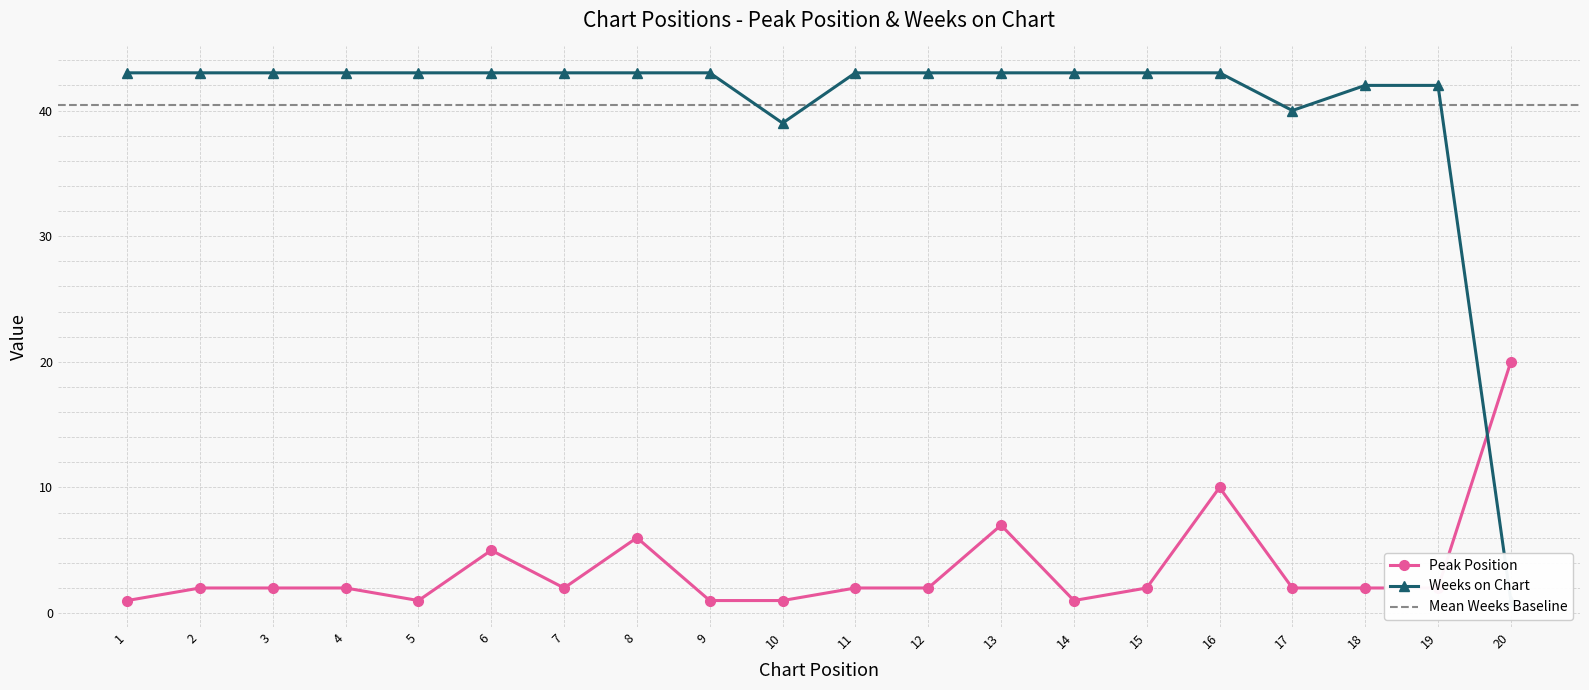

Which series has the largest total across all categories?

Weeks on Chart